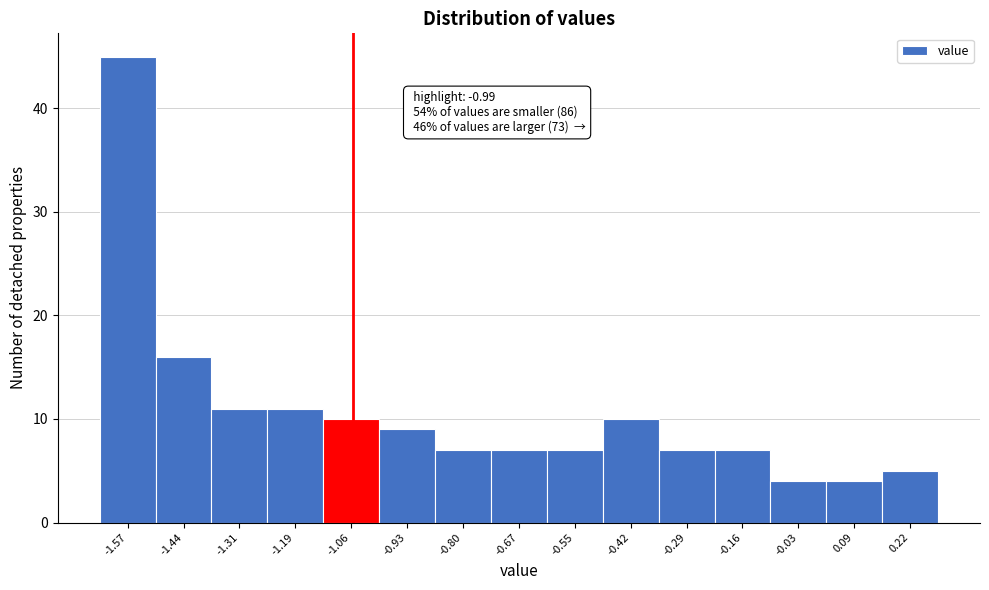

Reading right to left, what are all the values shown in this chart?

0.22=5	0.09=4	-0.03=4	-0.16=7	-0.29=7	-0.42=10	-0.55=7	-0.67=7	-0.80=7	-0.93=9	-1.06=10	-1.19=11	-1.31=11	-1.44=16	-1.57=45